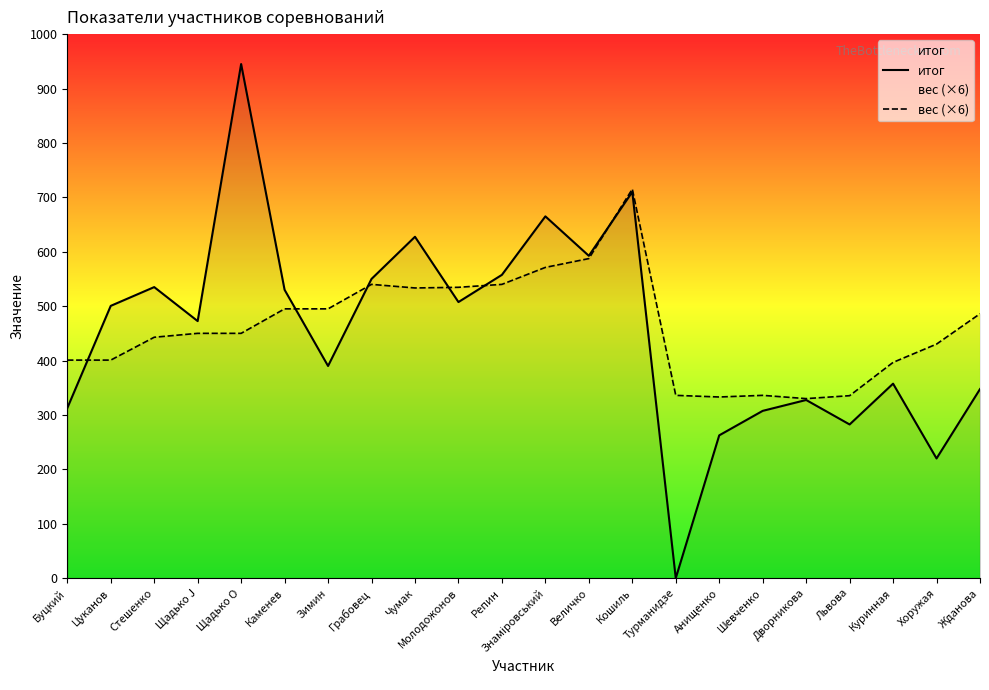

After their last crossing, which series has the higher values: итог or вес (×6)?

вес (×6)